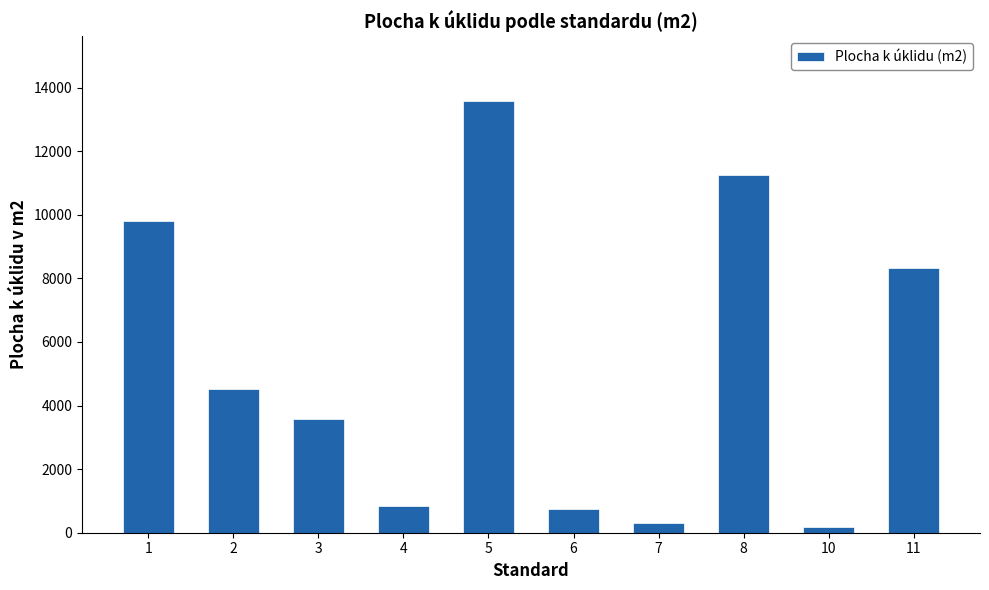

The value at 11 is 13512.0. True or false?

False